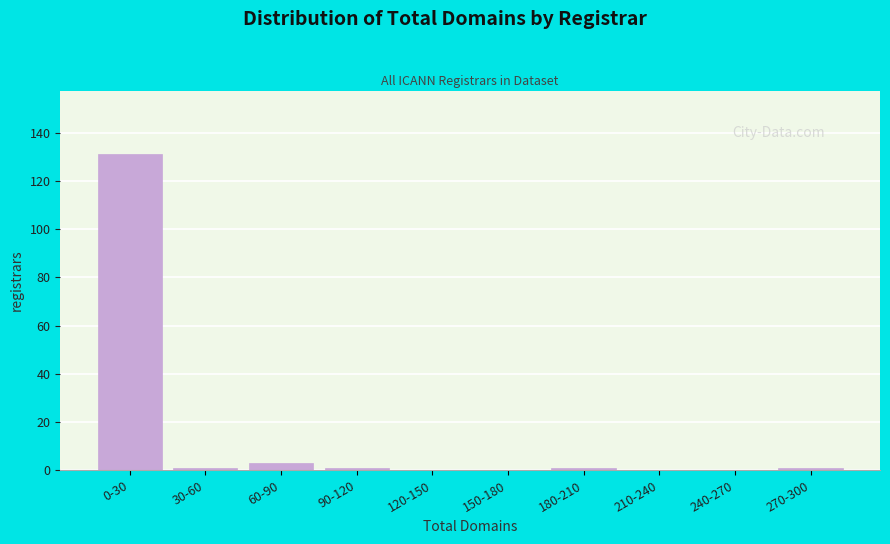

Reading left to right, list all the values displayed in this chart.

0-30=131	30-60=1	60-90=3	90-120=1	120-150=0	150-180=0	180-210=1	210-240=0	240-270=0	270-300=1